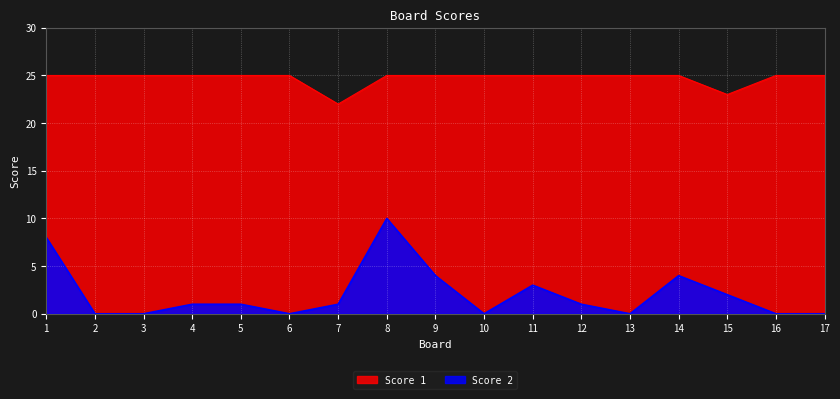

What is the sum of all Score 2 values?

35